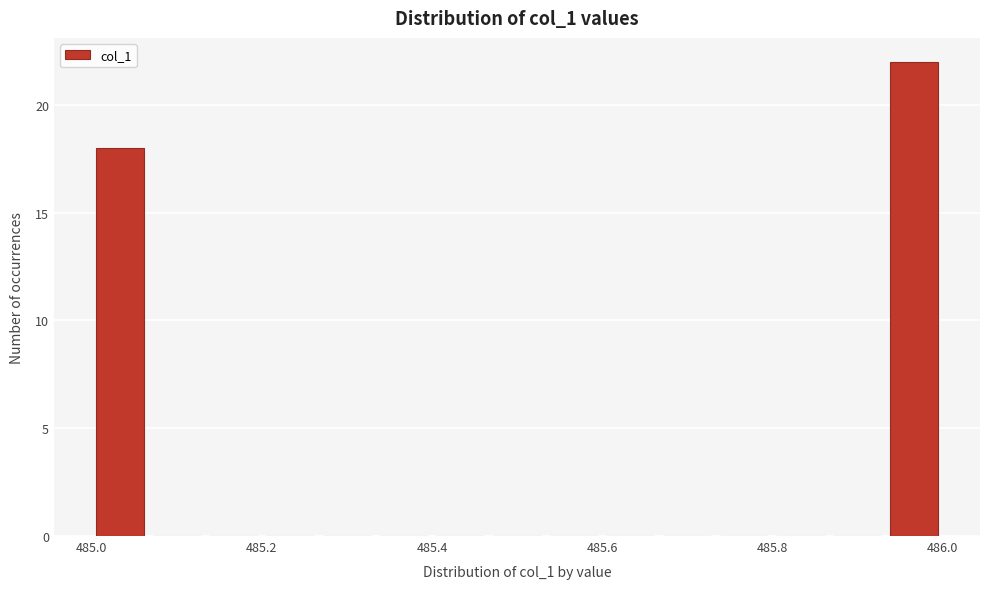

Around what value on the x-axis is the tallest bar? Give the approximate position of its centre, as read against the axis.

485.96